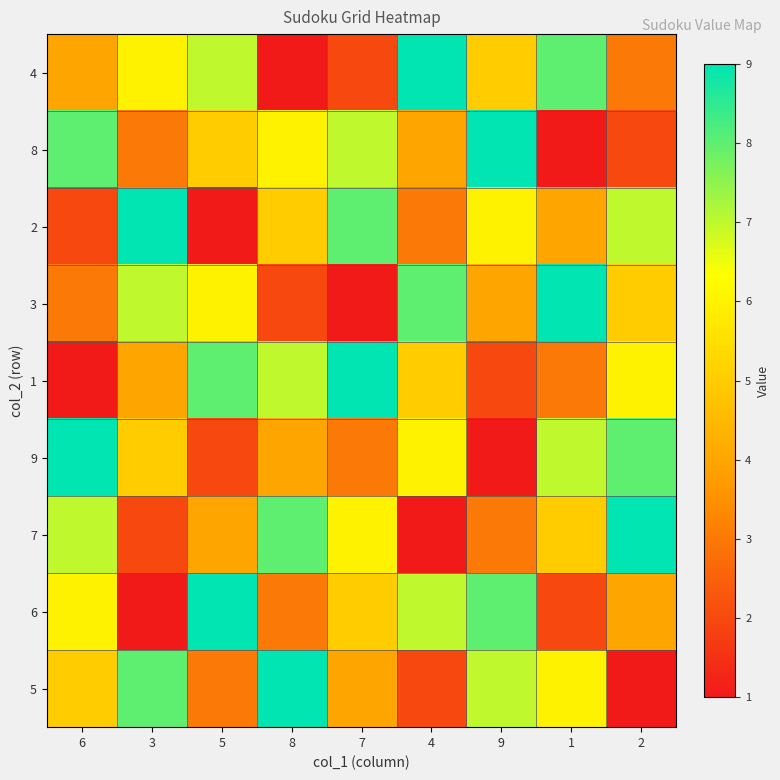

Rank the series at 9 from highest to lowest value.

8, 6, 5, 2, 4, 3, 7, 1, 9